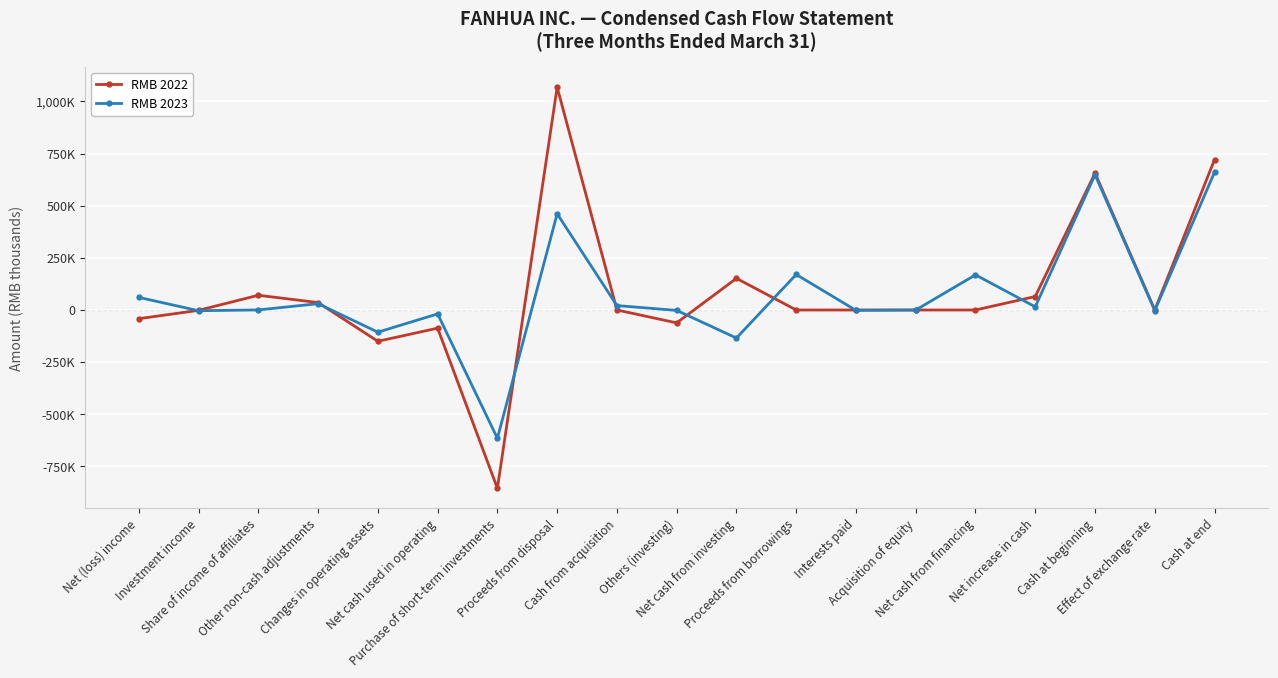

Which series has the largest total across all categories?

RMB 2022